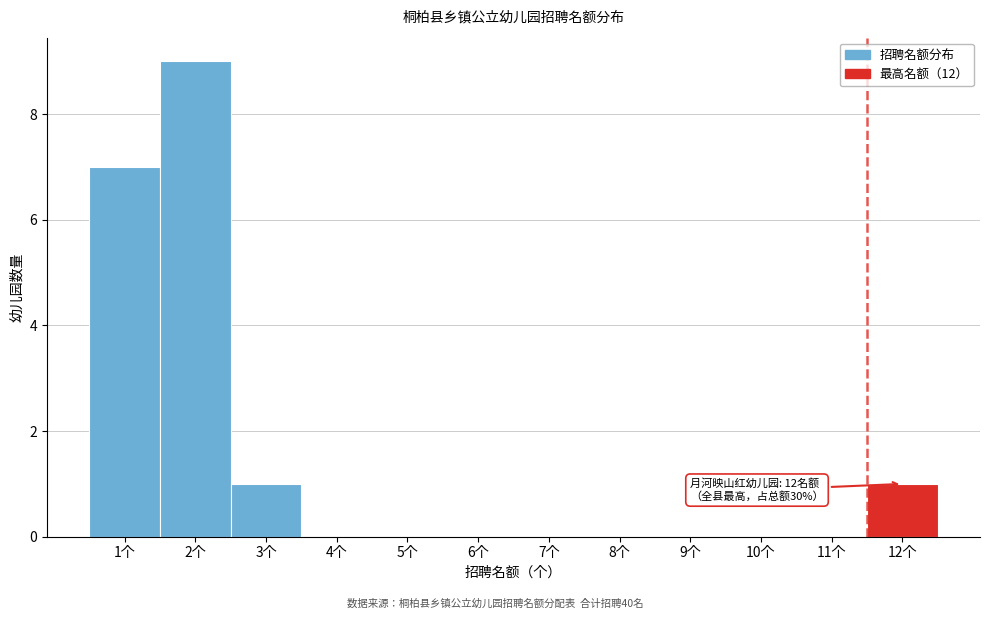

Reading left to right, extract all data points from this chart.

1个=7	2个=9	3个=1	4个=0	5个=0	6个=0	7个=0	8个=0	9个=0	10个=0	11个=0	12个=1